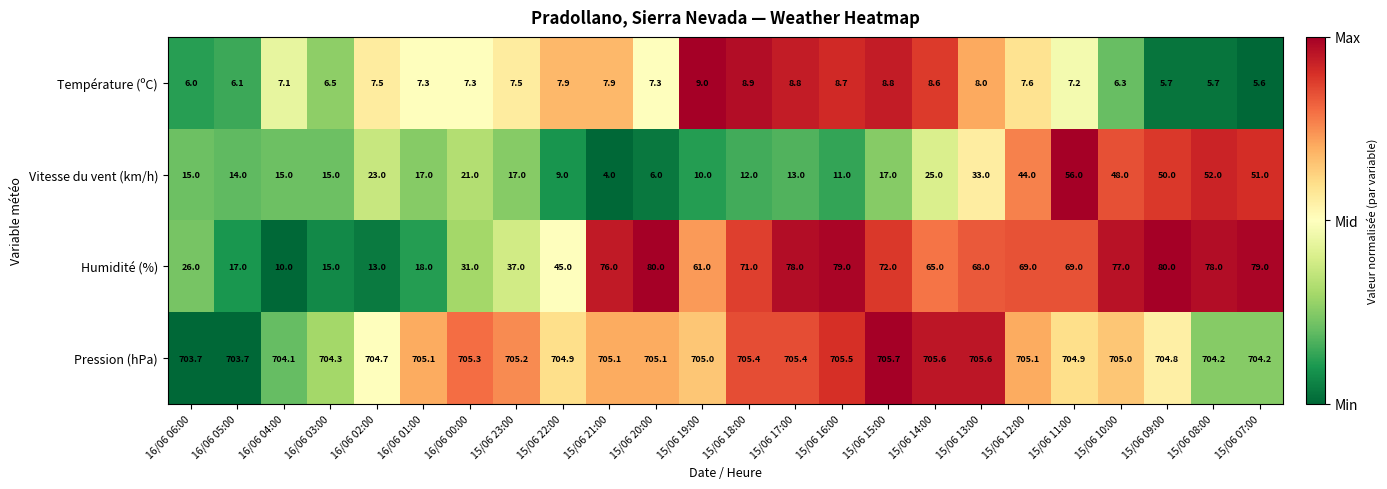

What is the sum of all Pression (hPa) values?

16917.6